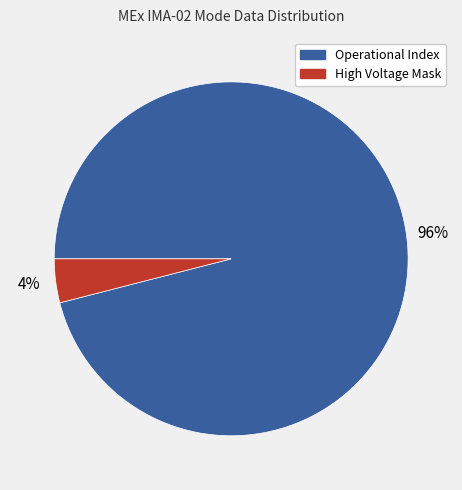

How many segments does this pie chart have?

2